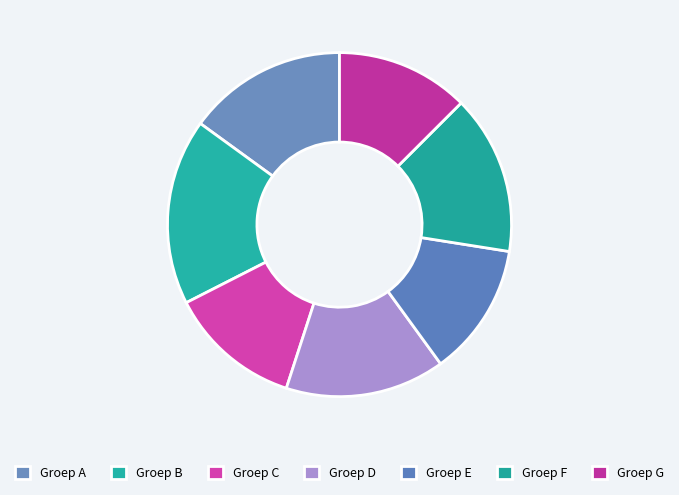

Count the number of slices in the pie.

7